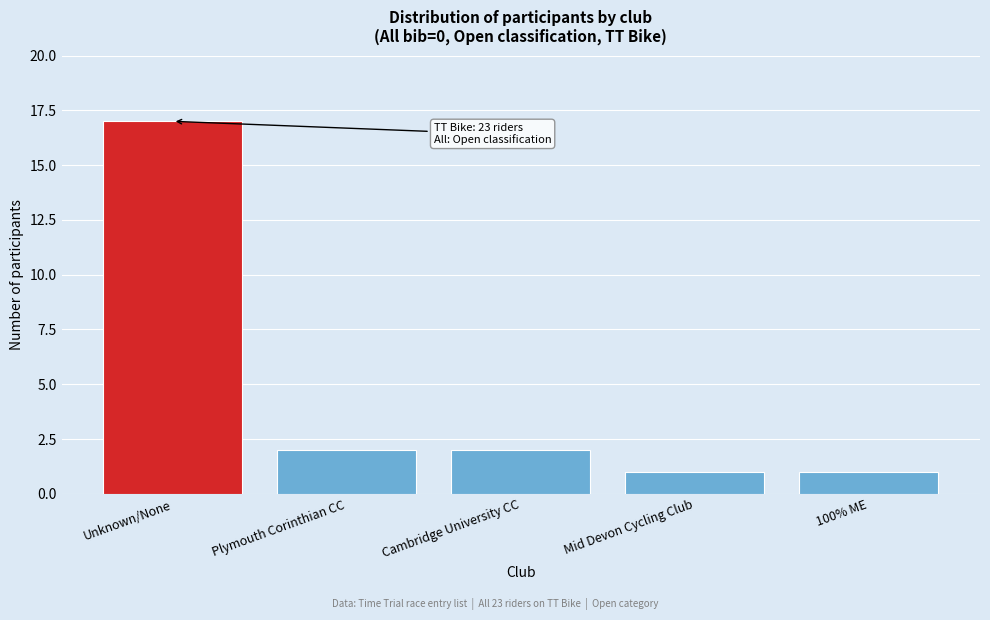

Reading left to right, what are all the values shown in this chart?

17	2	2	1	1